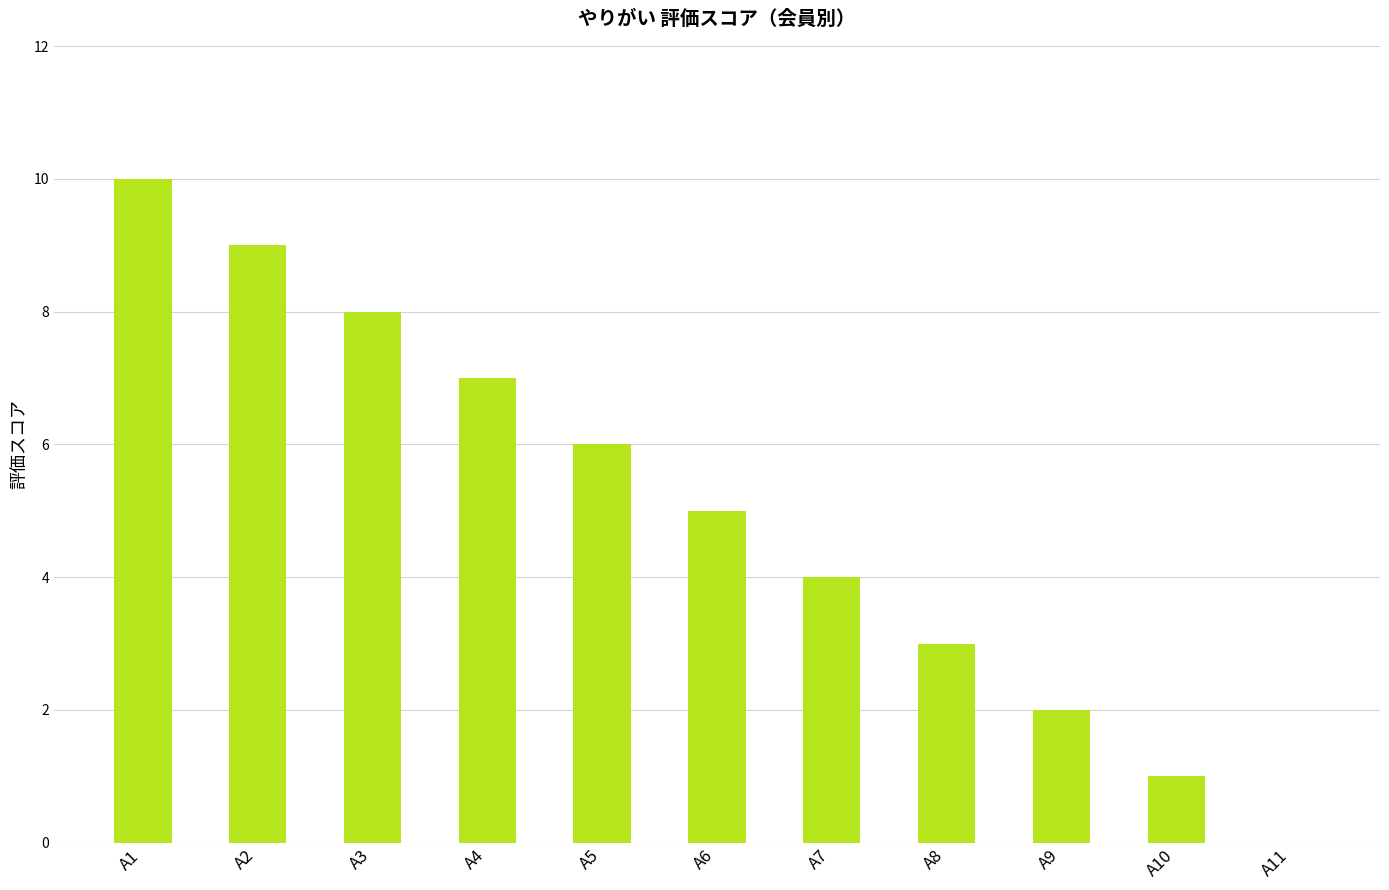

What is the sum of all values?

55